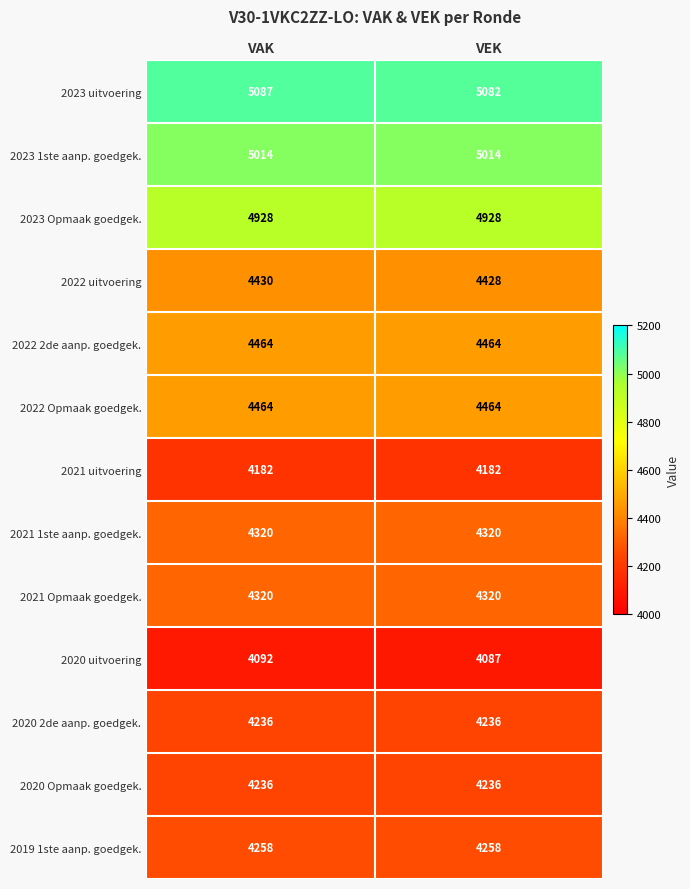

How many distinct data groups are displayed?

13